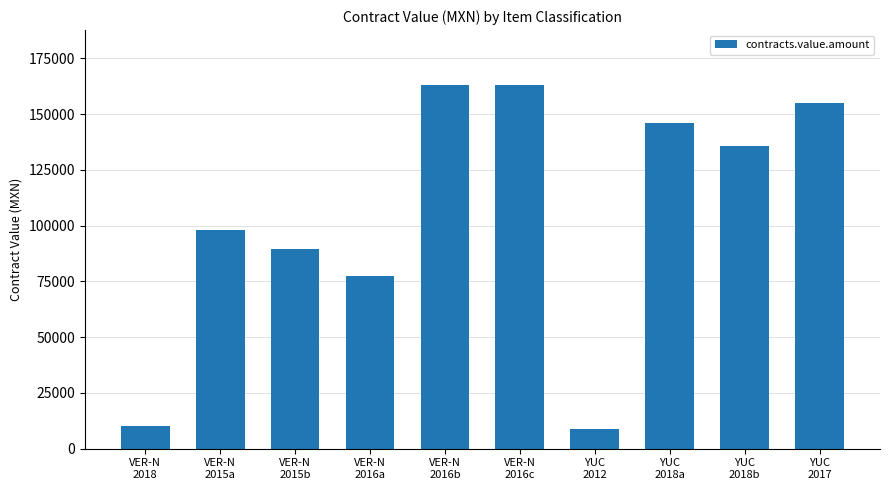

What value does the data have at VER-N
2018?

9964.9